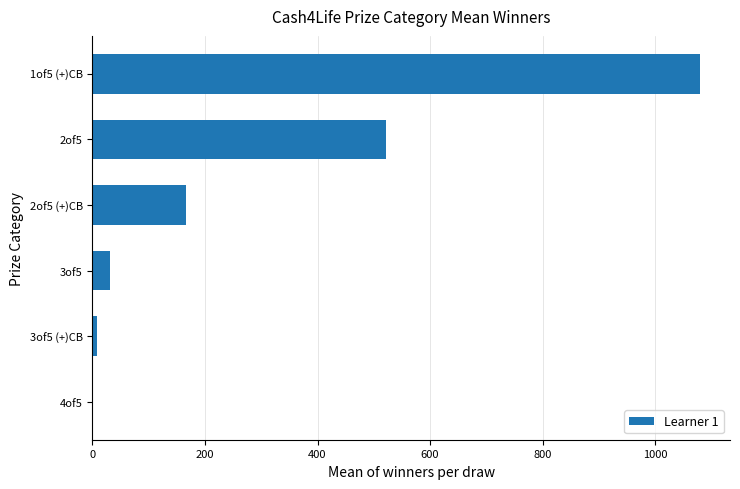

What is the sum of all values?

1808.0